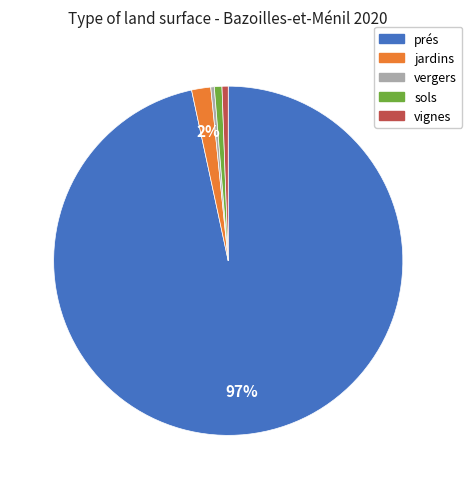

Is there a majority slice in this chart?

Yes